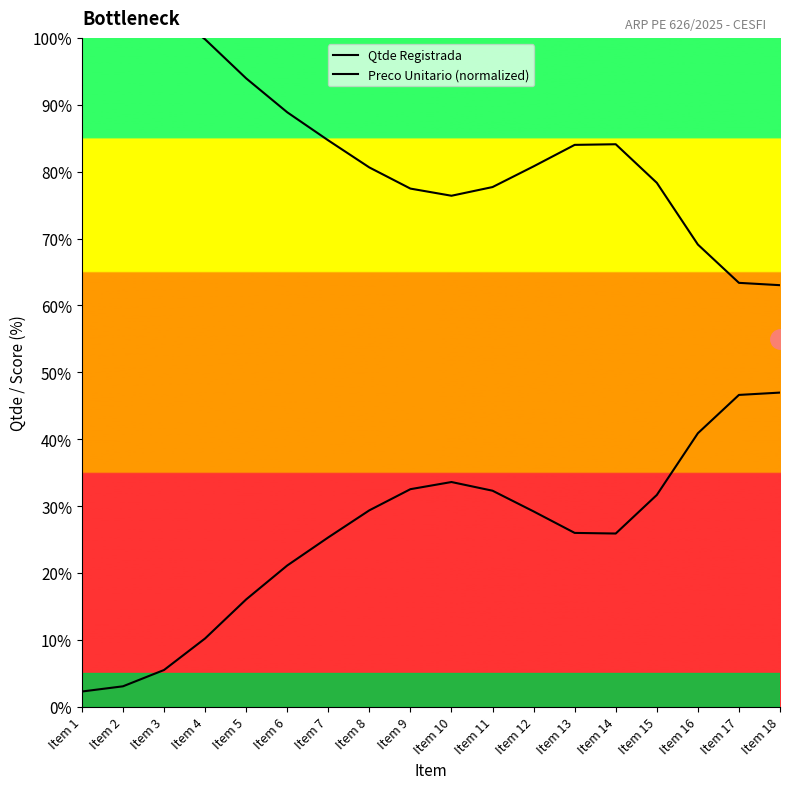

What is the difference between the second highest and minimum values in the Preco Unitario (normalized) series?

43.9